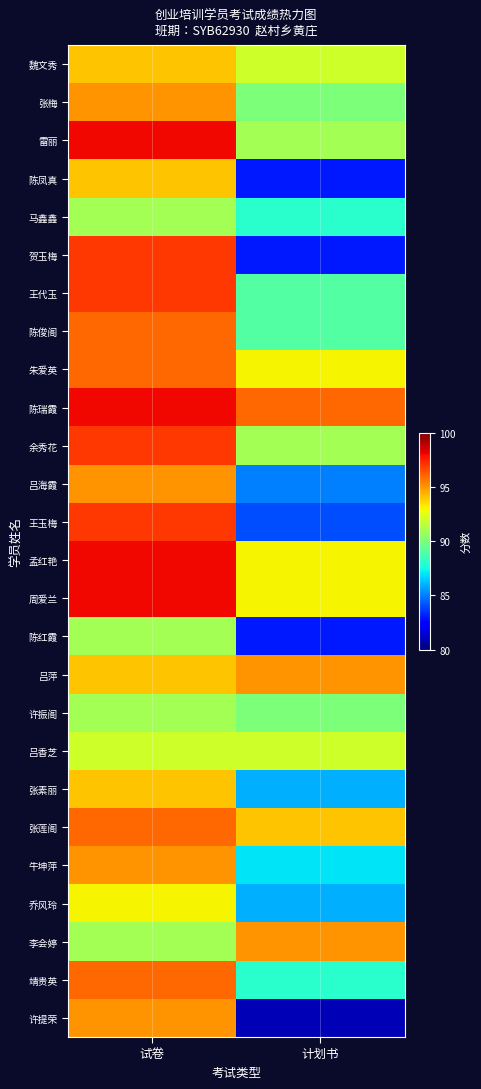

What is the maximum value shown in the chart?

98